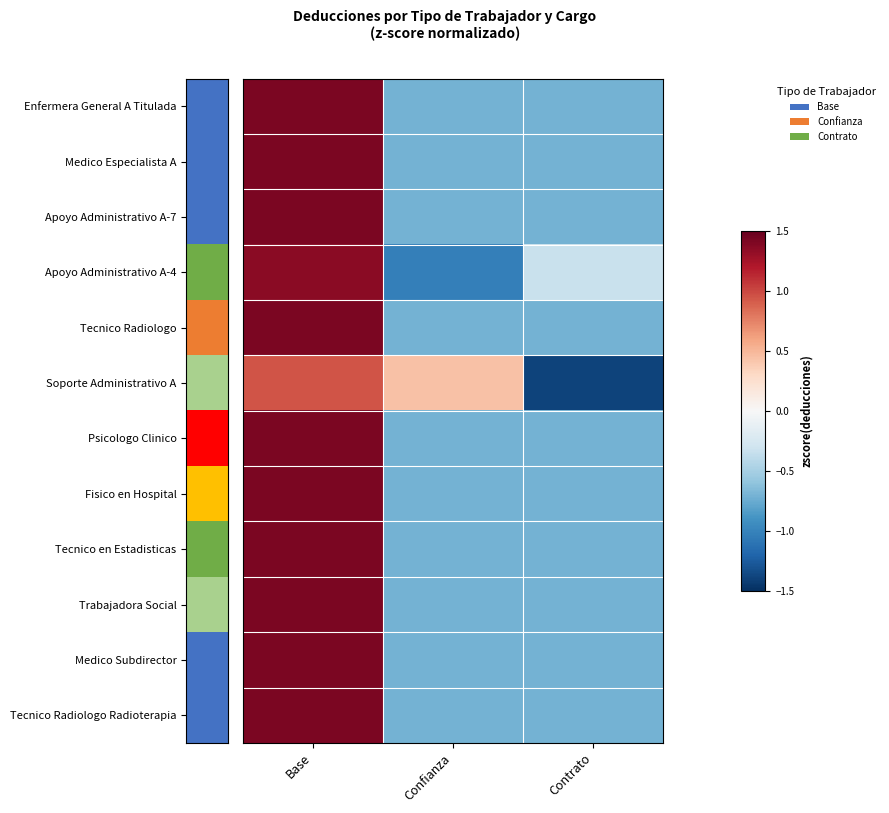

What is the total value across all series at Base?

16.4